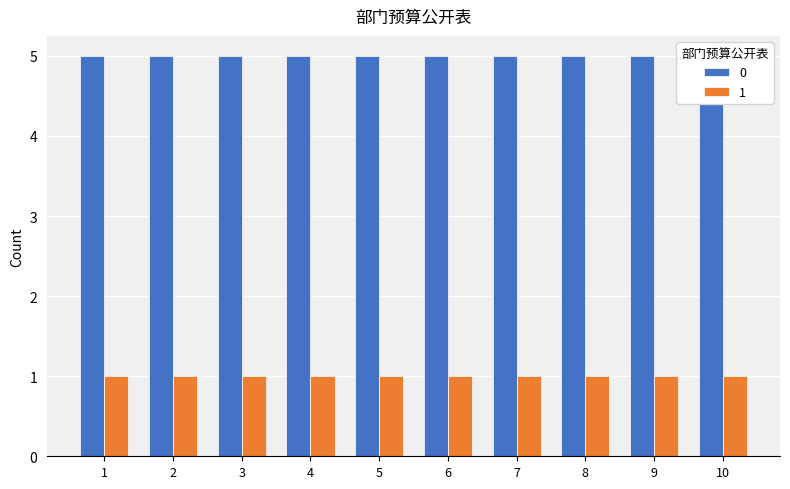

How many series are shown in this chart?

2